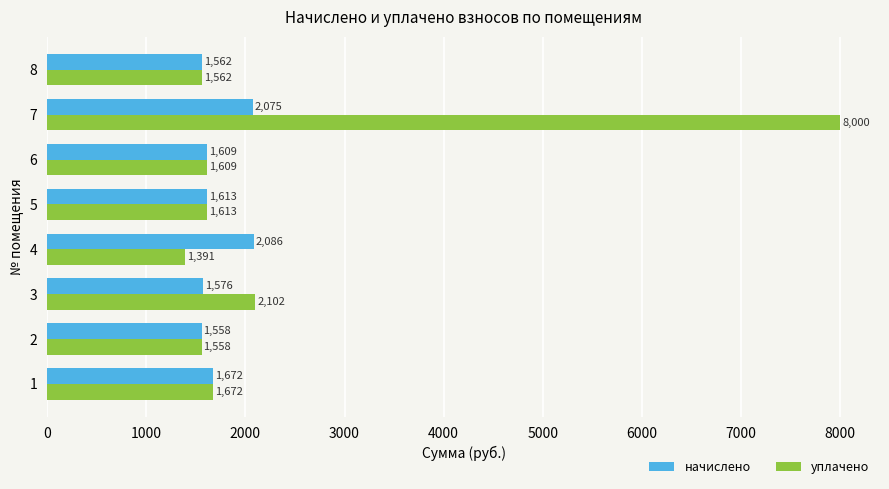

Which series has the widest spread of values?

уплачено